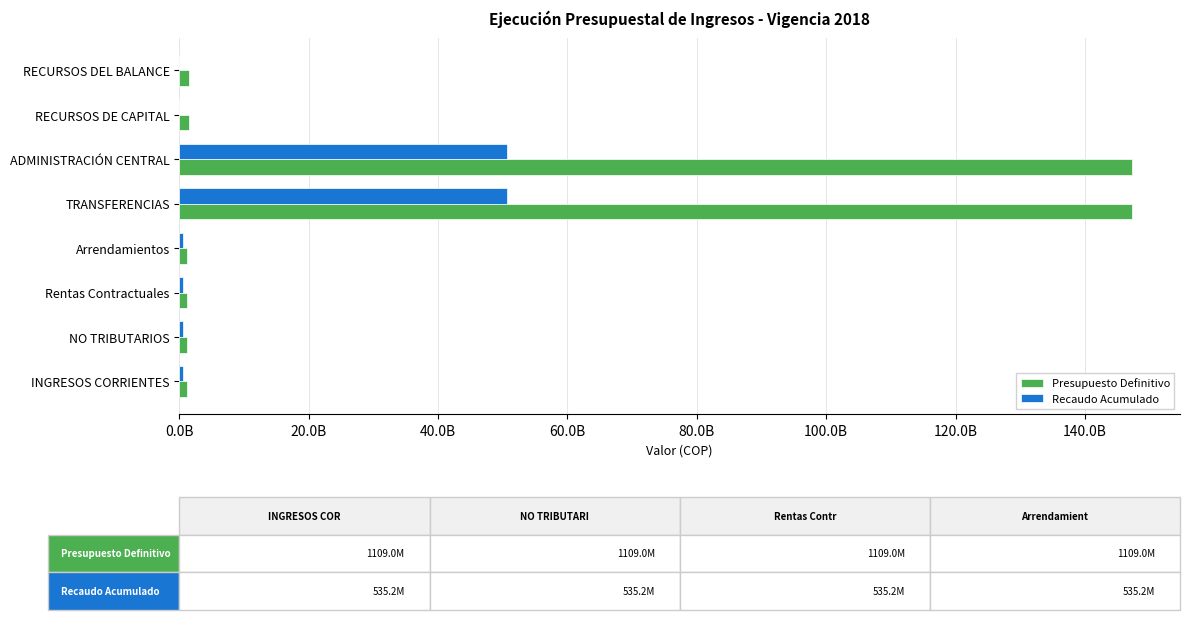

What are all the series names shown in the legend?

Presupuesto Definitivo, Recaudo Acumulado